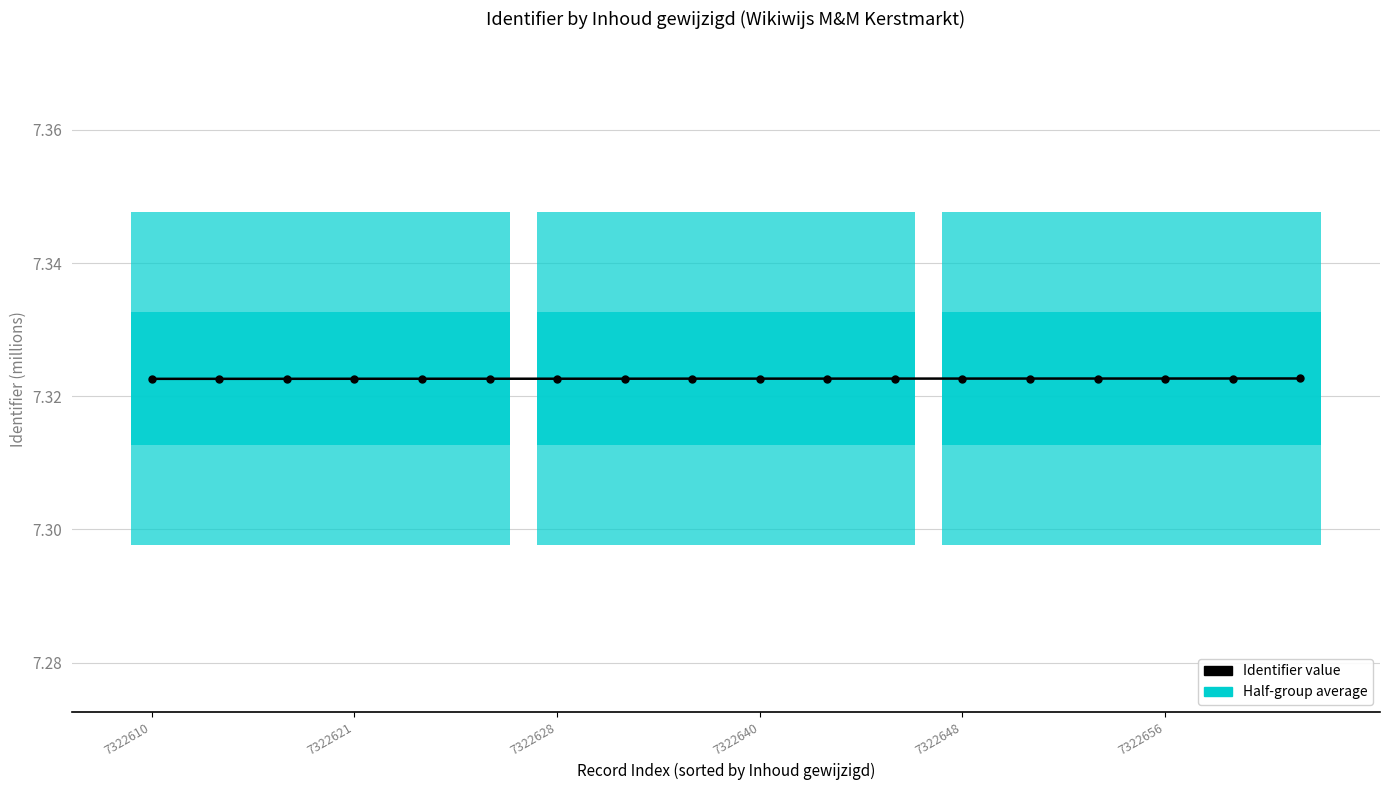

How many lines are shown in the chart?

1